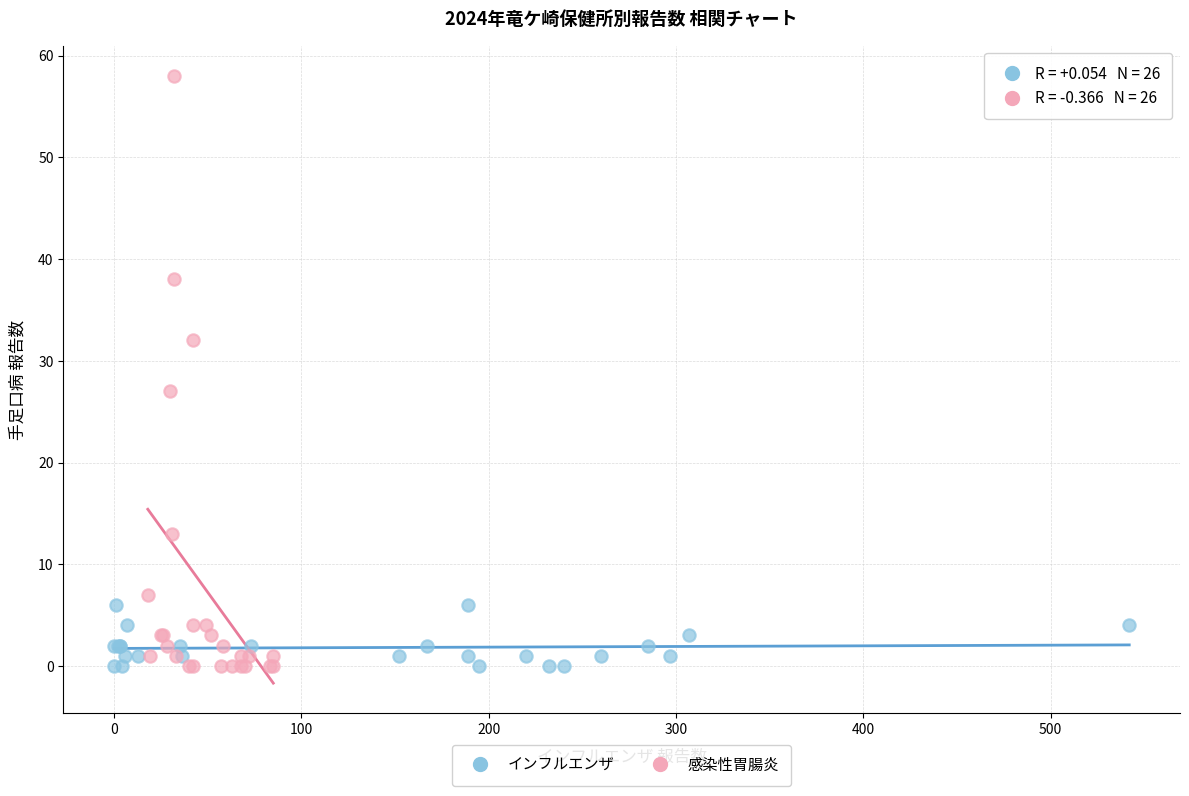

Which series reaches the maximum Y coordinate?

感染性胃腸炎